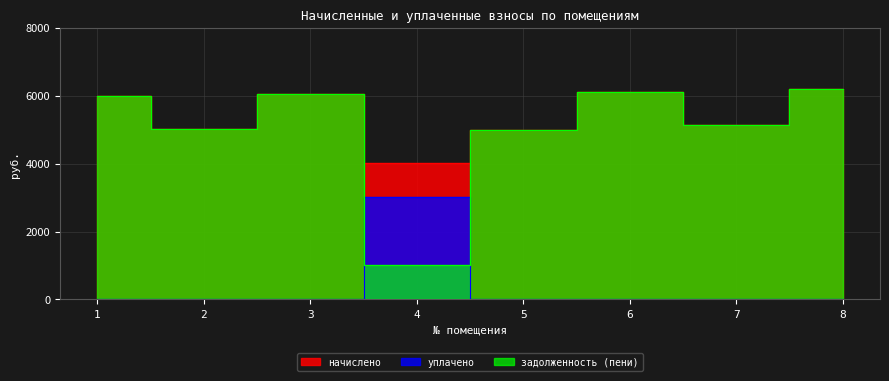

True or false: начислено and задолженность (пени) cross at least once.

False